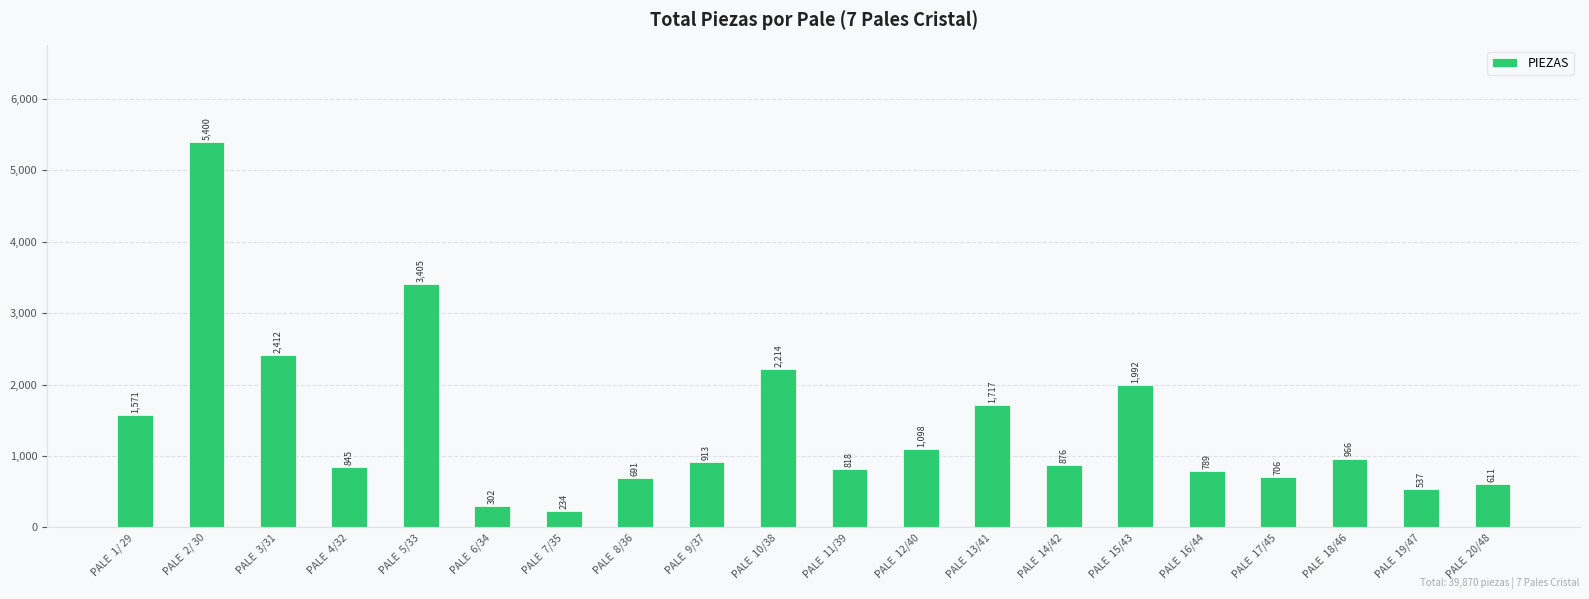

Reading left to right, extract all data points from this chart.

PALE  1/ 29=1571	PALE  2/ 30=5400	PALE  3/31=2412	PALE  4/32=845	PALE  5/33=3405	PALE  6/34=302	PALE  7/35=234	PALE  8/36=691	PALE  9/37=913	PALE  10/38=2214	PALE  11/39=818	PALE  12/40=1098	PALE  13/41=1717	PALE  14/42=876	PALE  15/43=1992	PALE  16/44=789	PALE  17/45=706	PALE  18/46=966	PALE  19/47=537	PALE  20/48=611